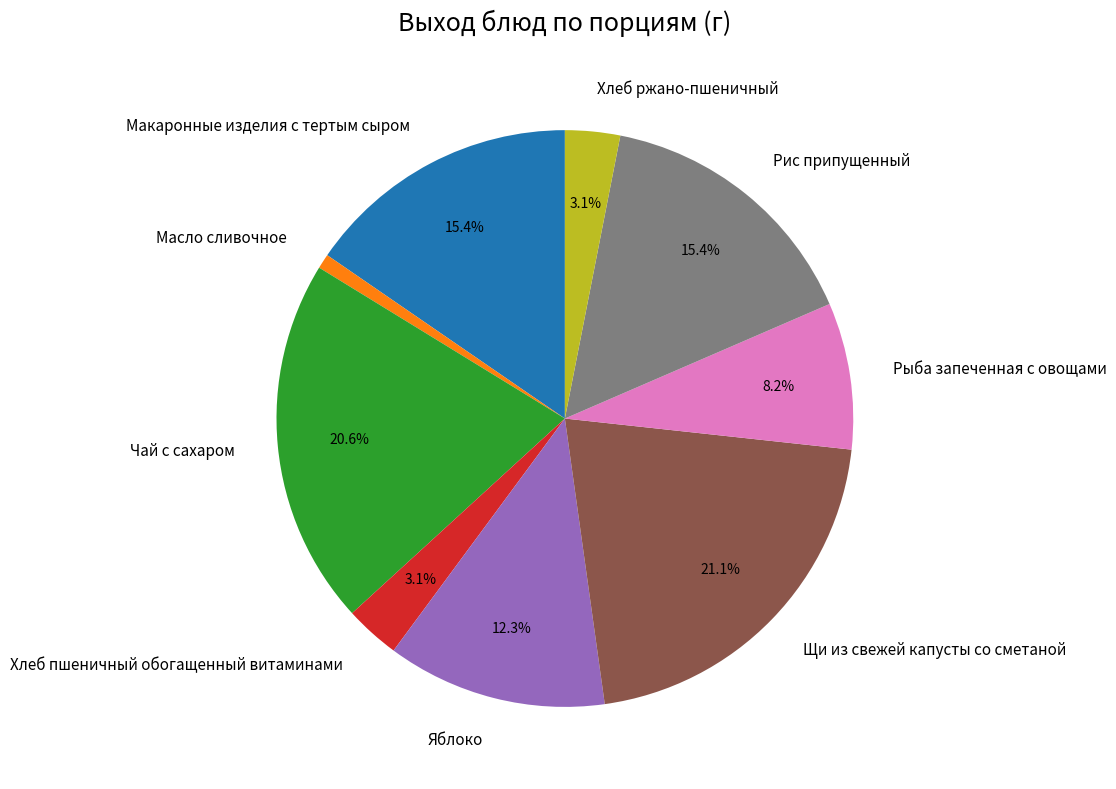

To the nearest percent, what is the average slice percentage?

11%